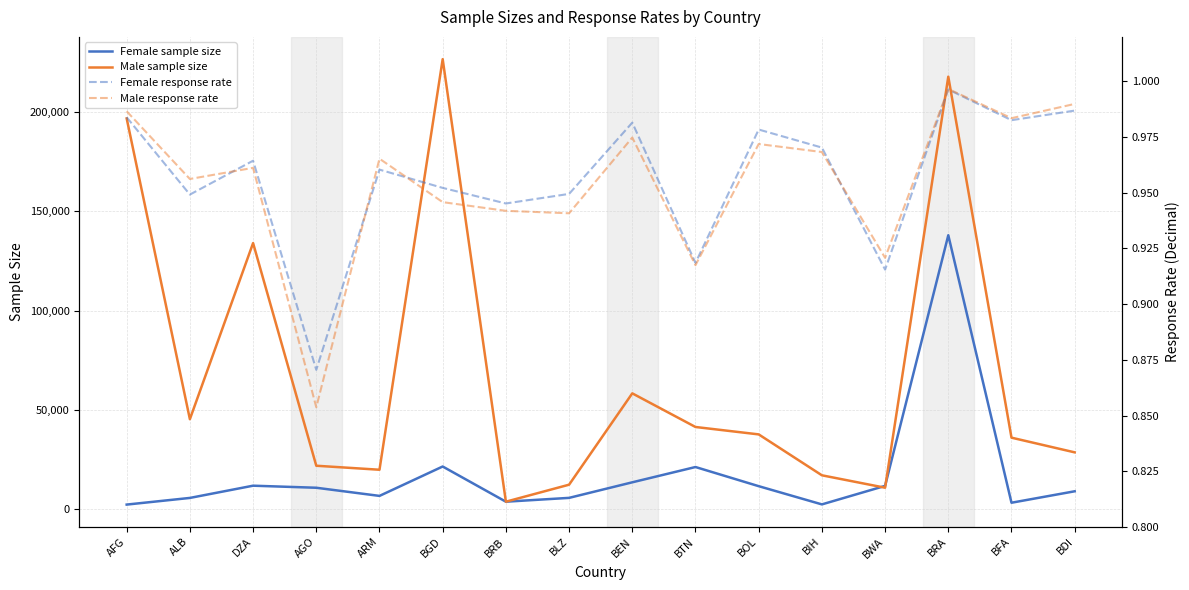

Is it true that Male sample size equals 26627.6 at ARM?

False